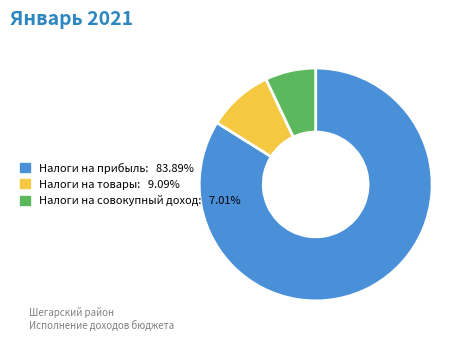

Is there any slice that represents more than half of the pie?

Yes